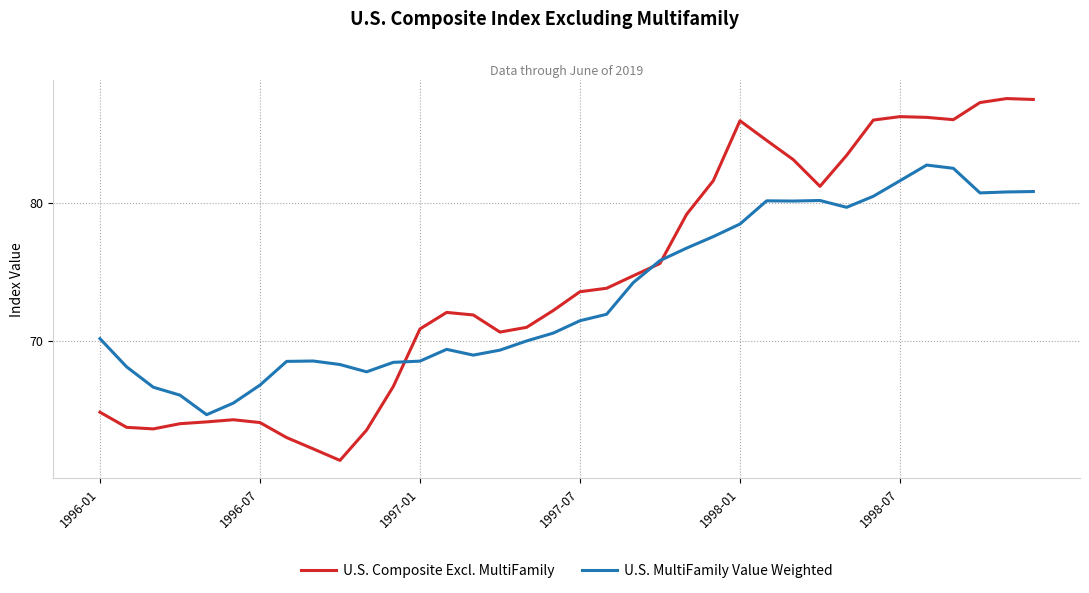

Which series has the largest total across all categories?

U.S. Composite Excl. MultiFamily